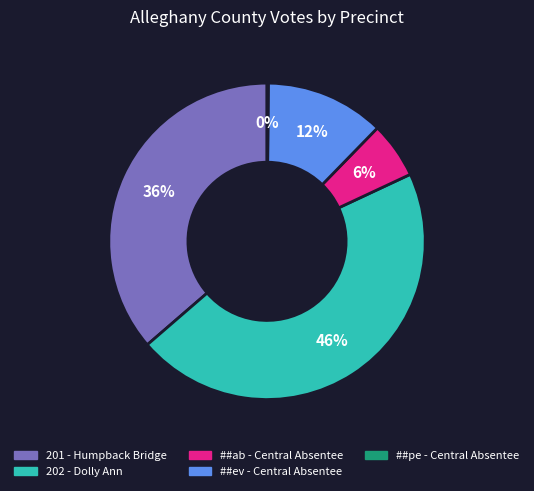

Between ##ev - Central Absentee and ##ab - Central Absentee, which is larger?

##ev - Central Absentee